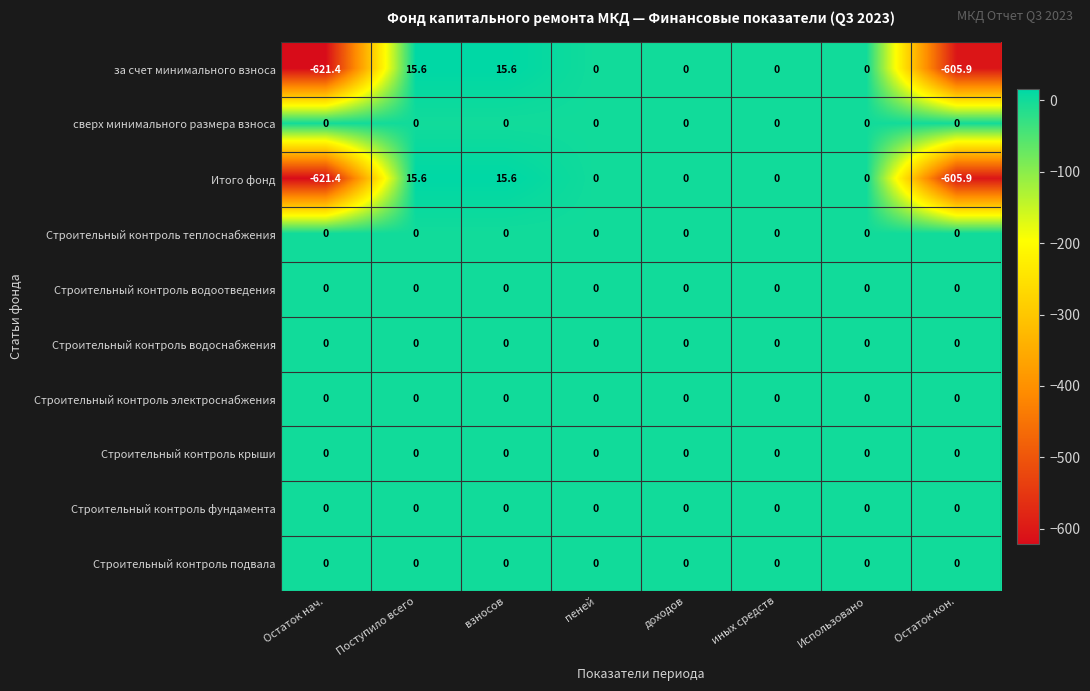

What is the total value across all series at Поступило всего?

31.2